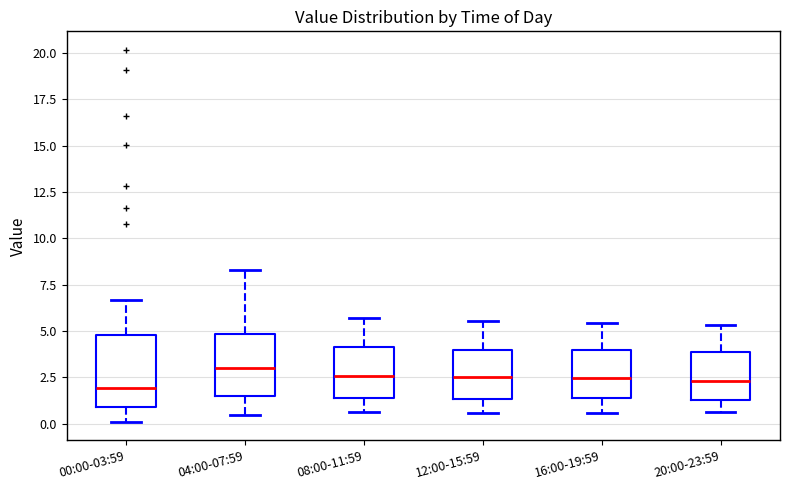

Where does the median line of the box for 16:00-19:59 sit on the y-axis? The values are not printed on the chart, so give them approximately, as read against the axis.

2.5